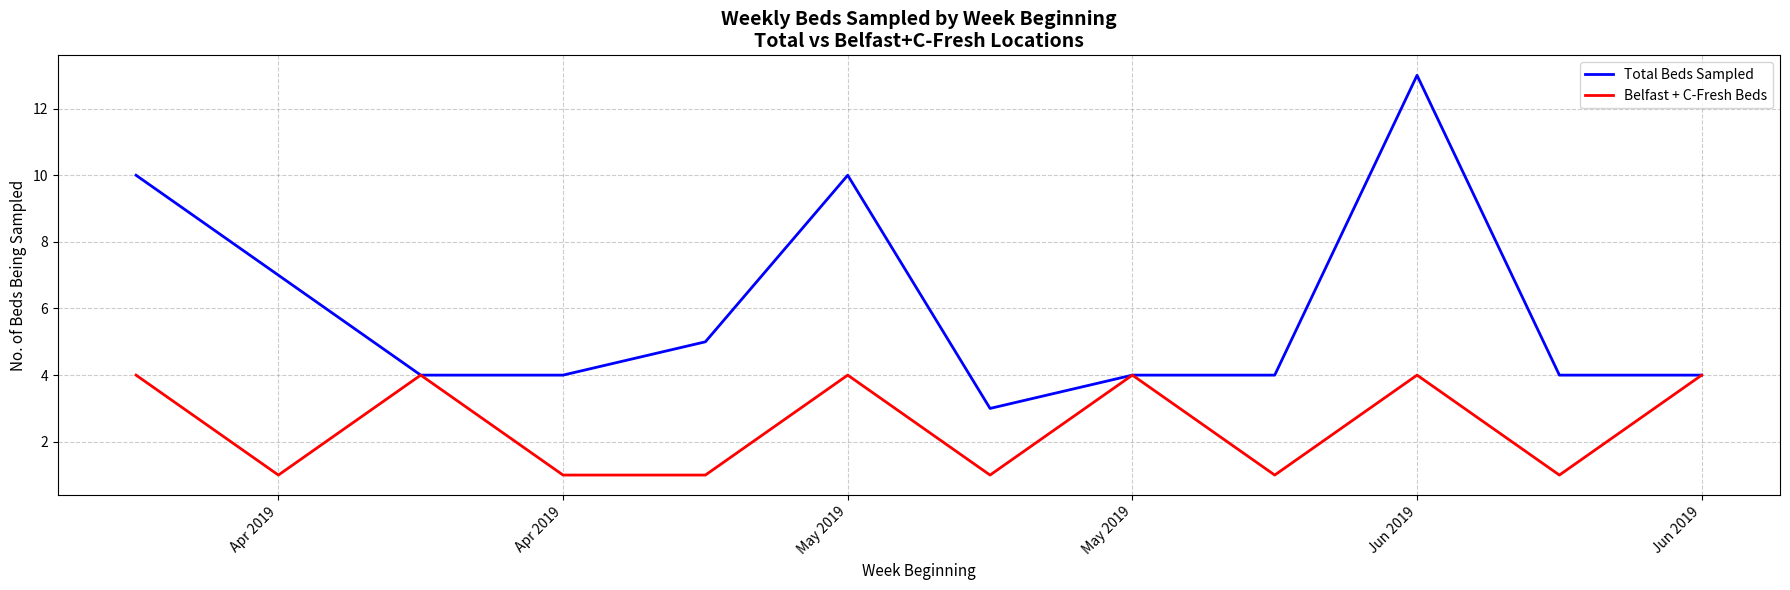

List the series in order of their peak value, lowest first.

Belfast + C-Fresh Beds, Total Beds Sampled